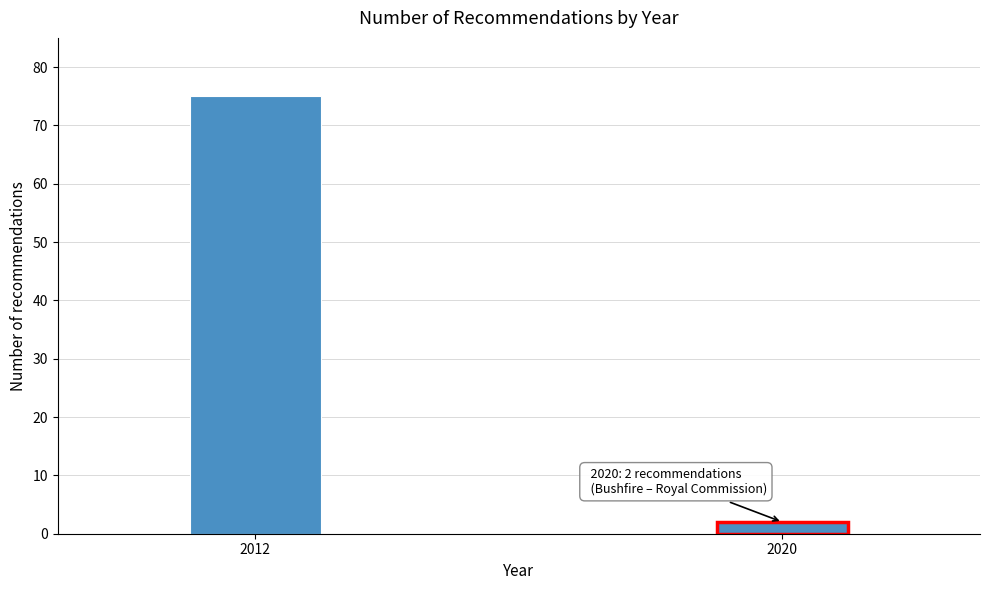

Reading right to left, what are all the values shown in this chart?

2	75